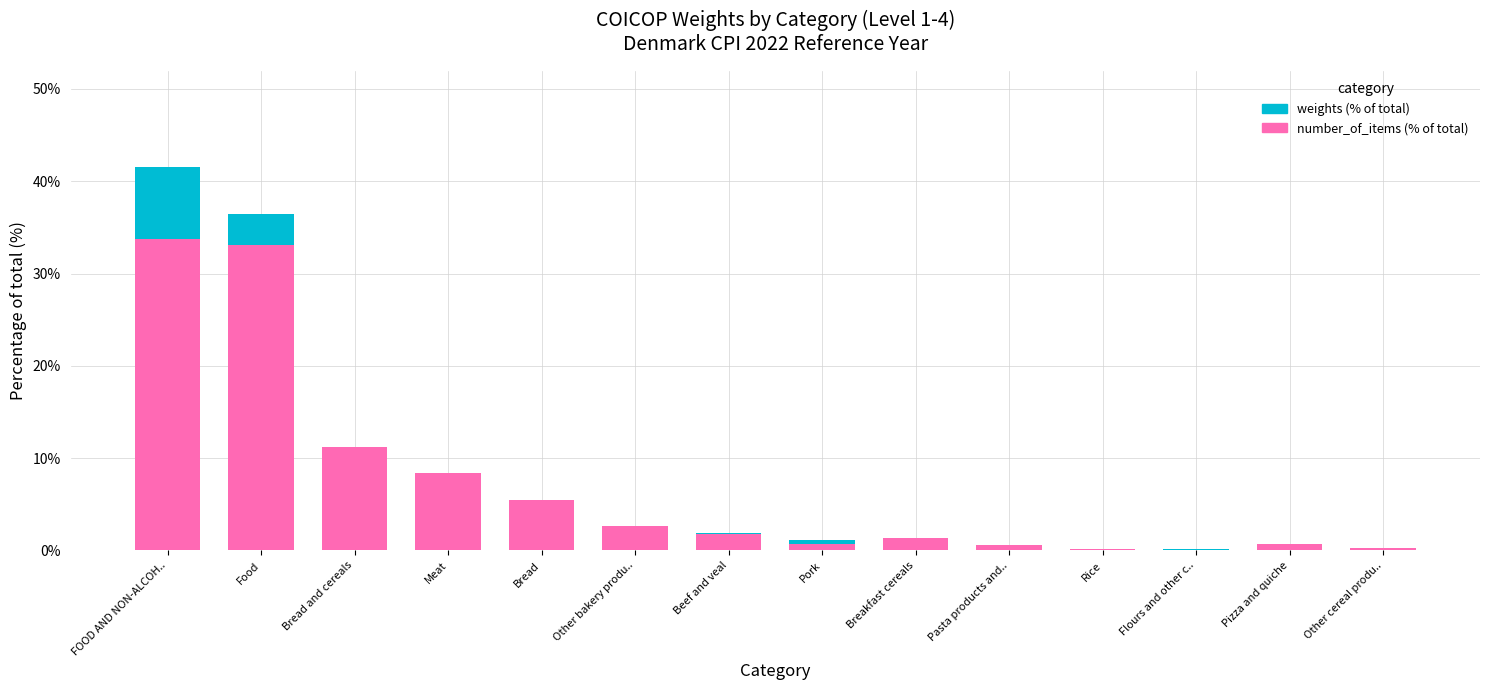

Reading left to right, what are all the values shown in this chart?

weights (% of total): 41.5	36.5	5.3	8.4	2.2	1.6	1.9	1.1	0.4	0.4	0.2	0.2	0.2	0.2
number_of_items (% of total): 33.7	33.1	11.2	8.4	5.5	2.6	1.7	0.7	1.4	0.6	0.1	0.0	0.6	0.3